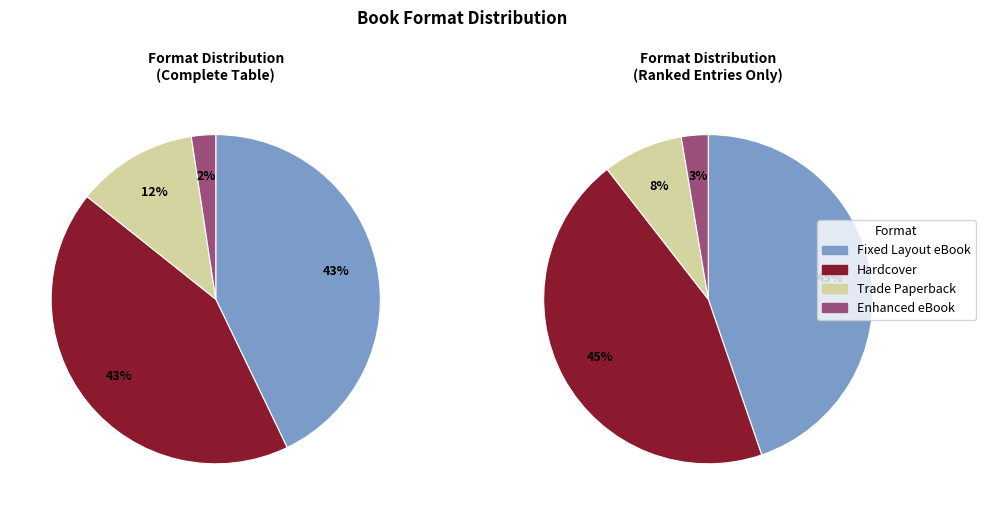

The Hardcover slice represents 53% of the pie. True or false?

False